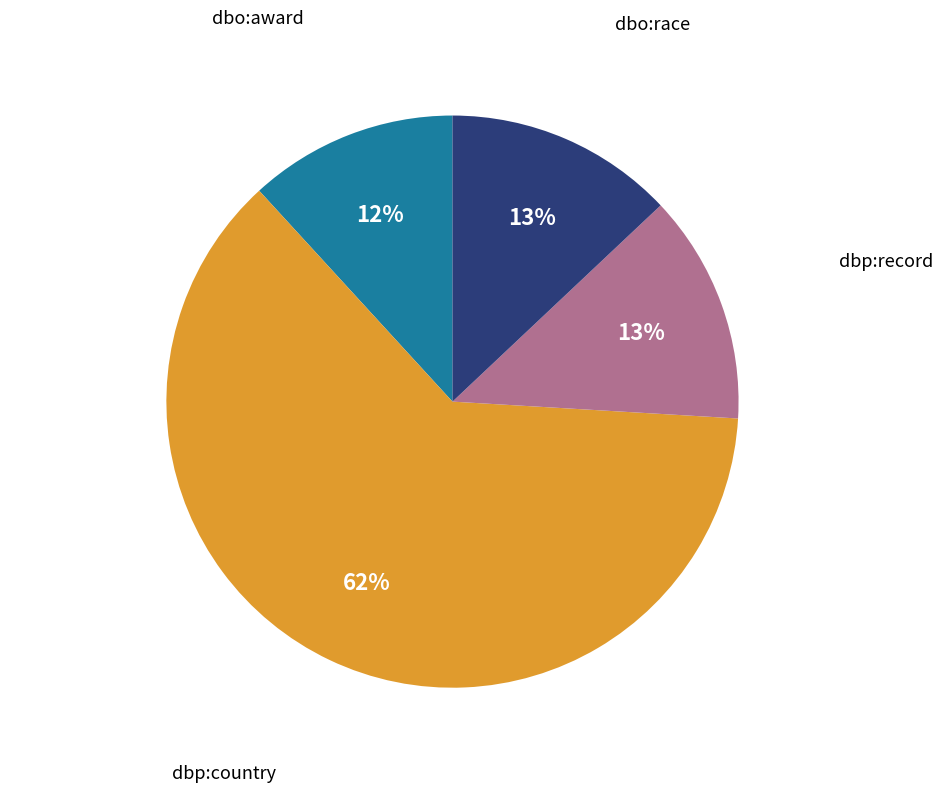

What is the ratio of the value at dbo:award to the value at dbo:race?

0.9